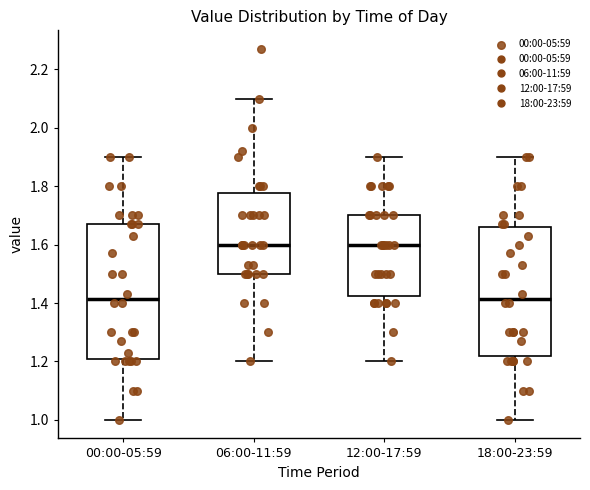

Where does the lower whisker of the box for 06:00-11:59 end on the y-axis? The values are not printed on the chart, so give them approximately, as read against the axis.

1.20